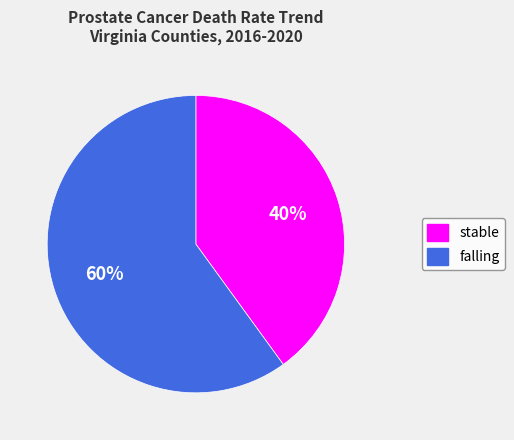

To the nearest percent, what portion does falling represent?

60%